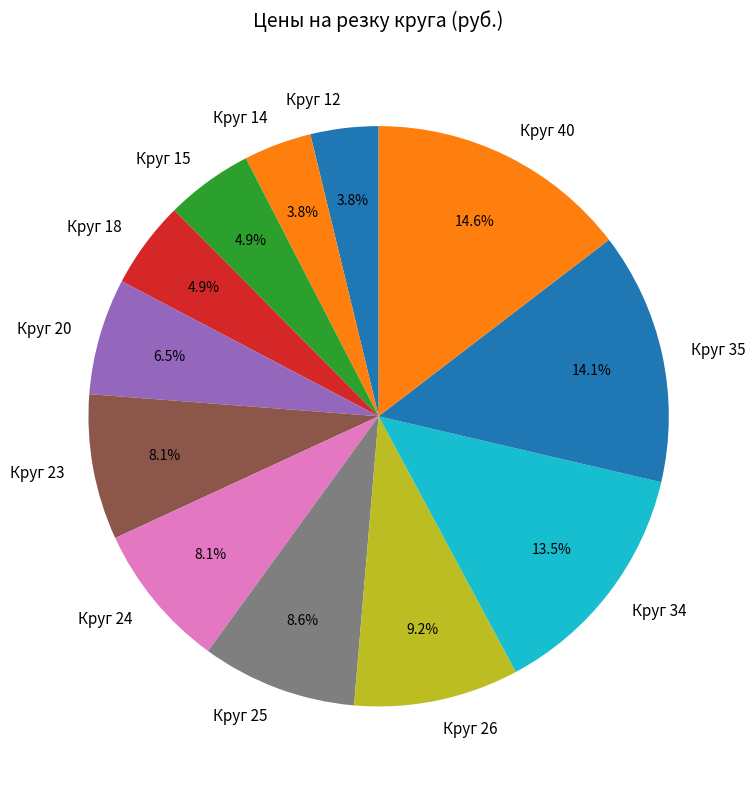

The Круг 25 slice represents 9% of the pie. True or false?

True